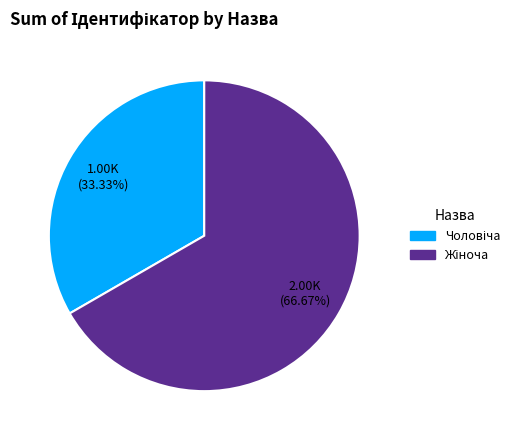

Is there a majority slice in this chart?

Yes